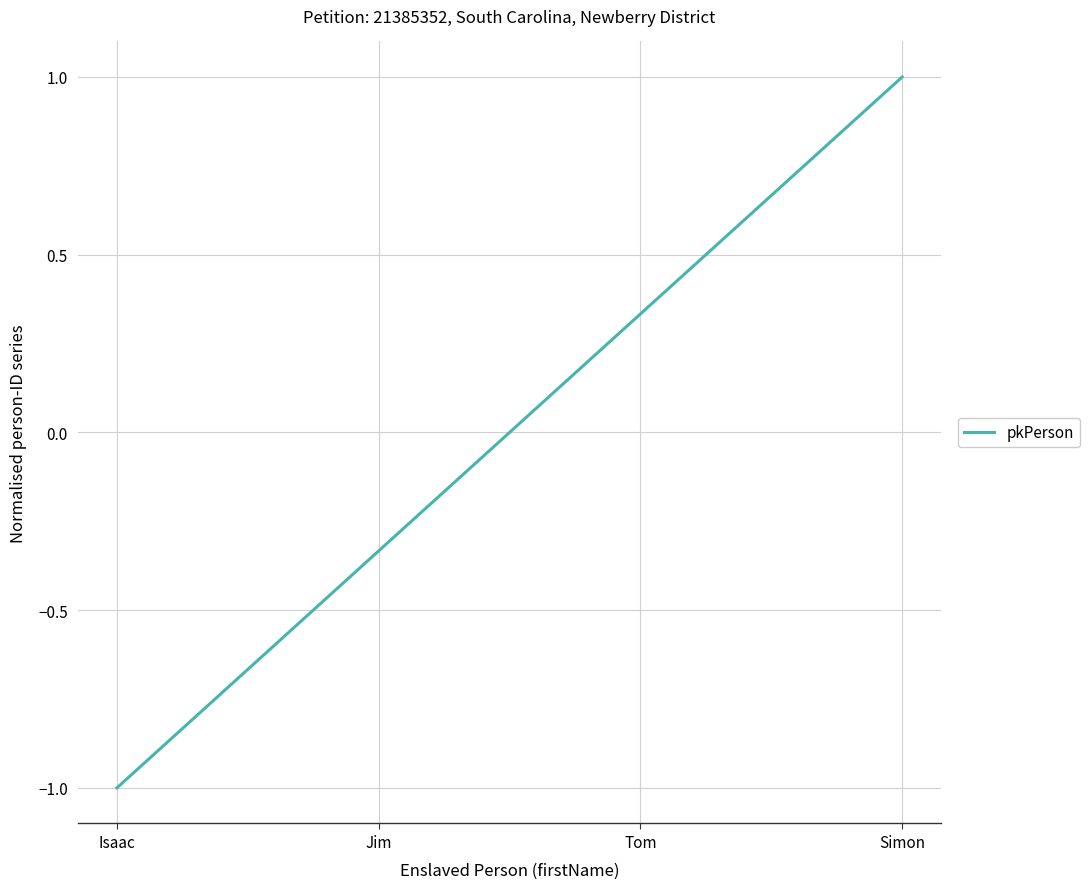

Count the values in the range 0 to 1.

2